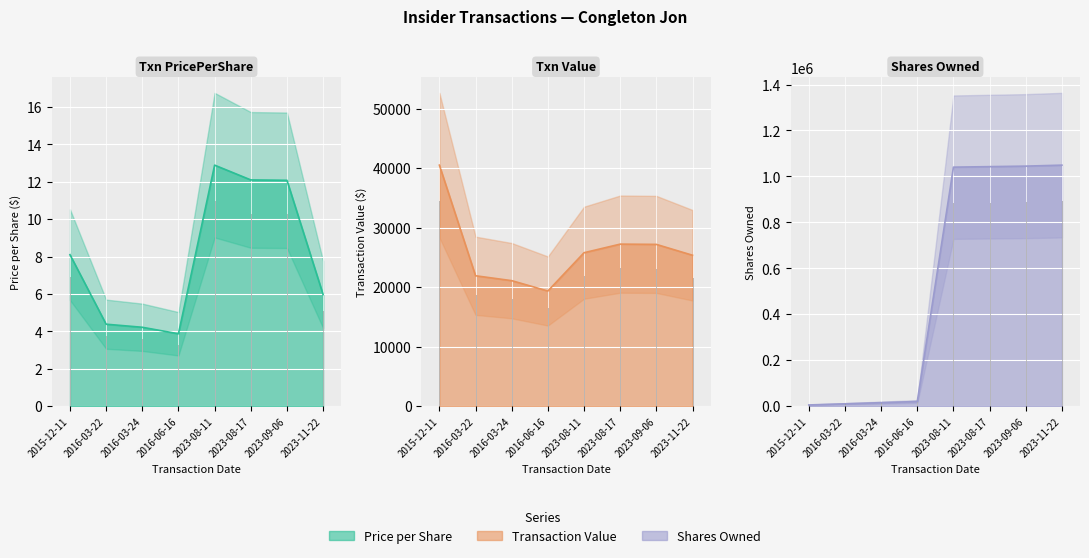

Reading right to left, extract all data points from this chart.

transactionPricePerShare line: 2023-11-22=6.0	2023-09-06=12.1	2023-08-17=12.1	2023-08-11=12.9	2016-06-16=3.9	2016-03-24=4.2	2016-03-22=4.4	2015-12-11=8.1
transactionValue line: 2023-11-22=25356.0	2023-09-06=27180.0	2023-08-17=27225.0	2023-08-11=25780.0	2016-06-16=19345.0	2016-03-24=21085.0	2016-03-22=21908.0	2015-12-11=40500.0
sharesOwnedFollowingTransaction line: 2023-11-22=1049068.0	2023-09-06=1044818.0	2023-08-17=1042568.0	2023-08-11=1040318.0	2016-06-16=20000.0	2016-03-24=15000.0	2016-03-22=10000.0	2015-12-11=5000.0